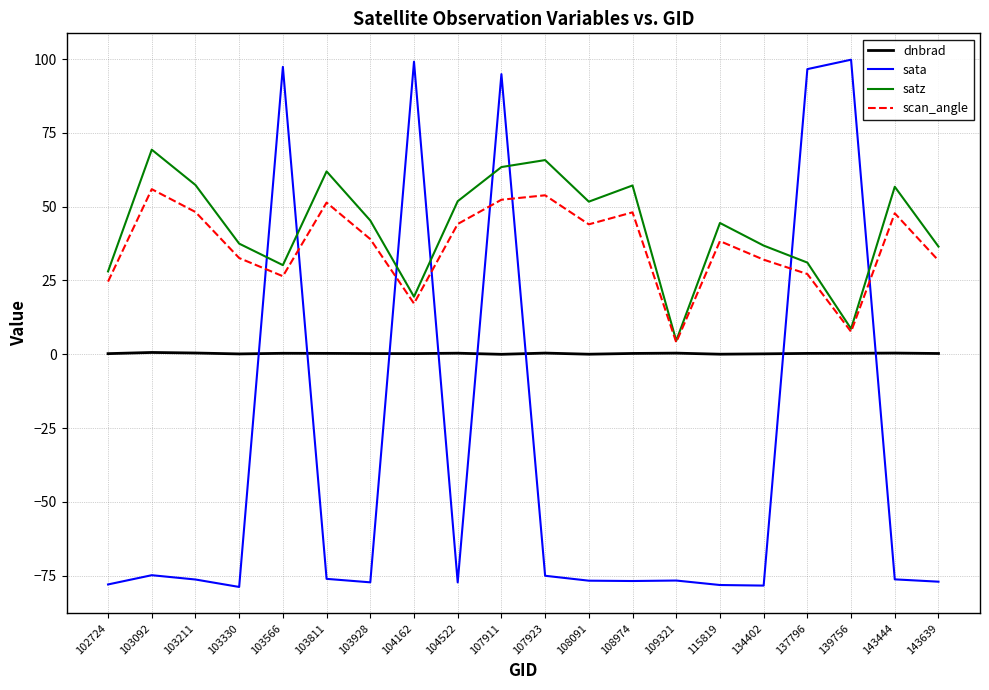

At 107911, list the series in order from largest to smallest.

sata, satz, scan_angle, dnbrad